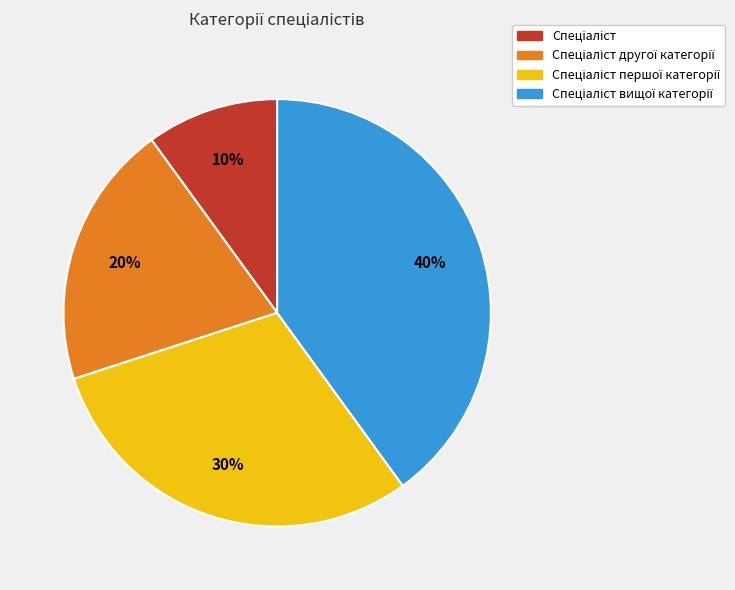

To the nearest percent, what is the difference between the largest and smallest slice percentages?

30%